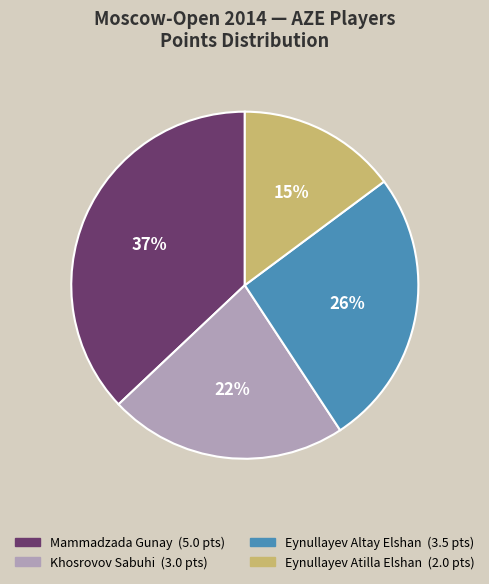

Which has a higher value, Eynullayev Altay Elshan or Khosrovov Sabuhi?

Eynullayev Altay Elshan